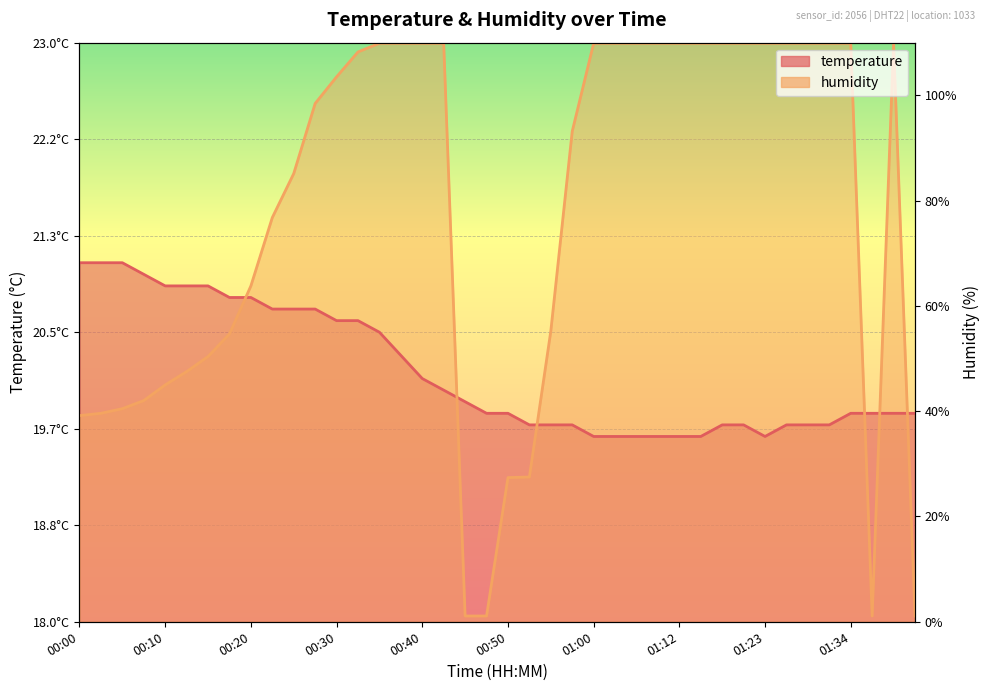

What position from the left is 00:52?

22